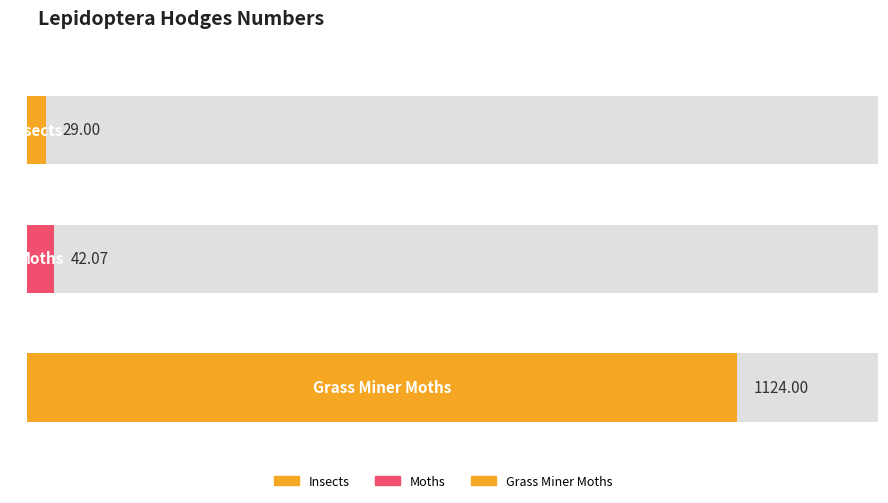

How many data points does each series have?

3